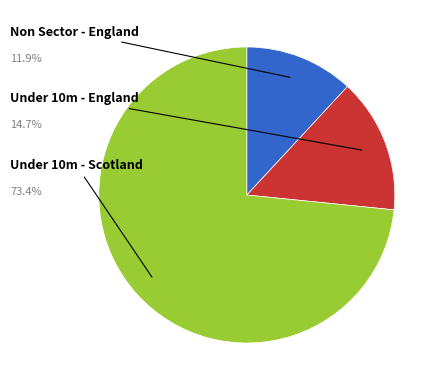

Does any single category account for the majority?

Yes